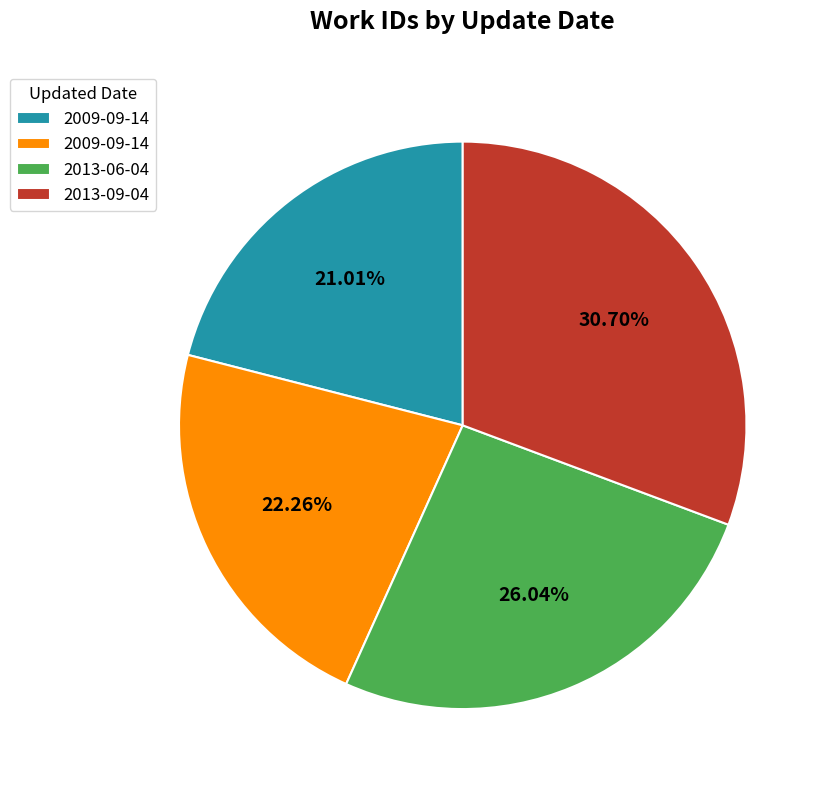

Does any single category account for the majority?

No